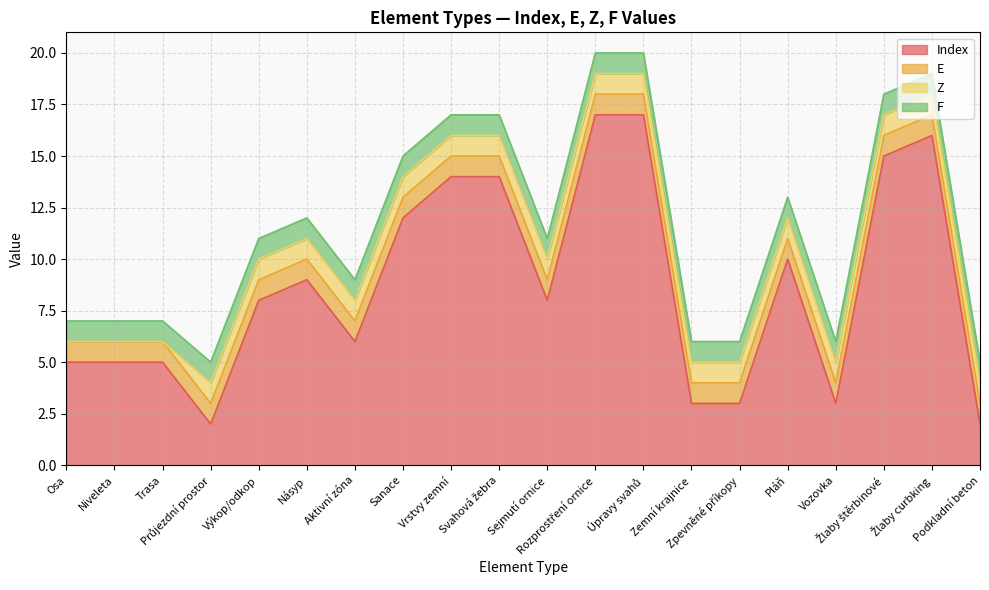

What is the label of the 13th point from the right?

Sanace